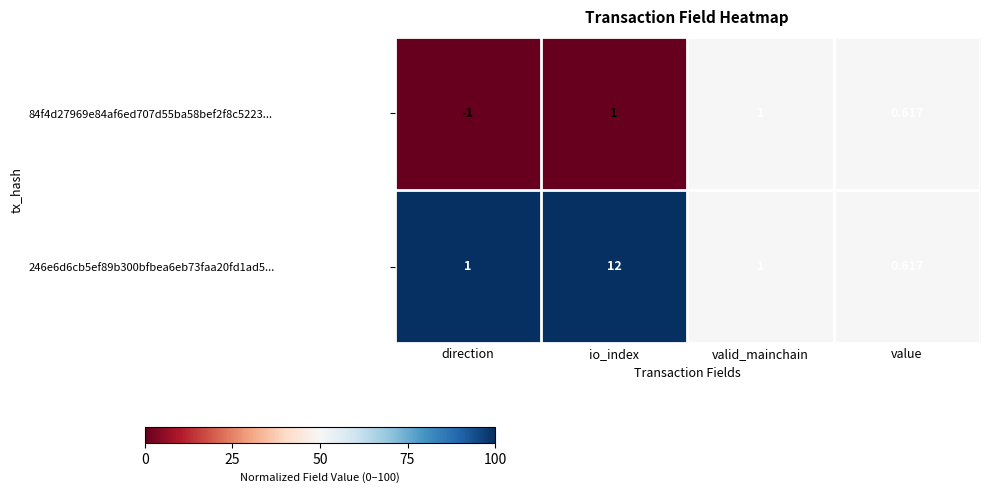

Where is 84f4d27969e84af6ed707d55ba58bef2f8c5223... nearest to the value 0?

value